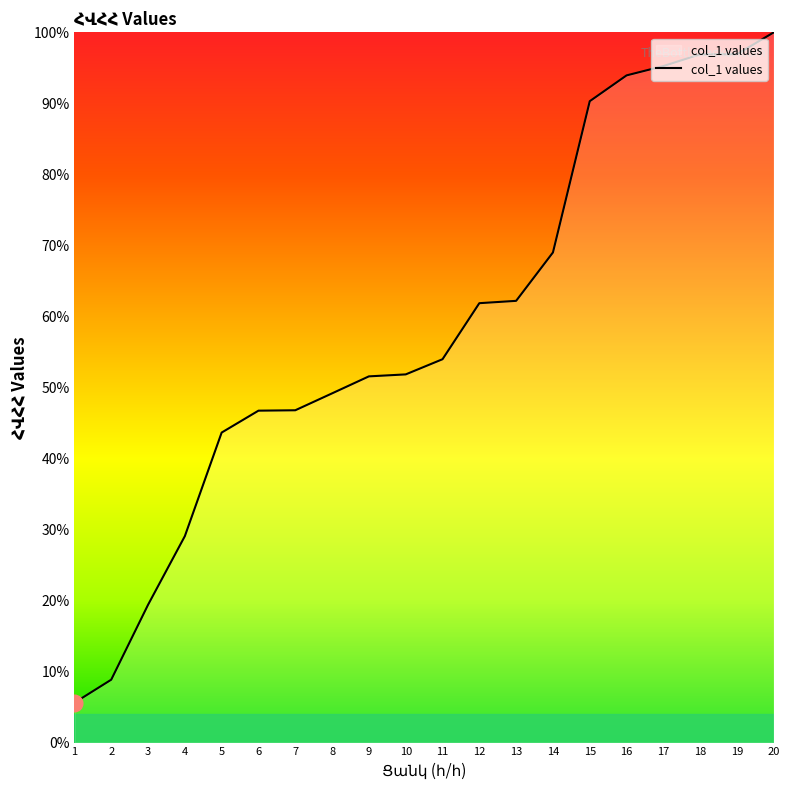

The chart shows a value of 96.9 at 19. True or false?

True